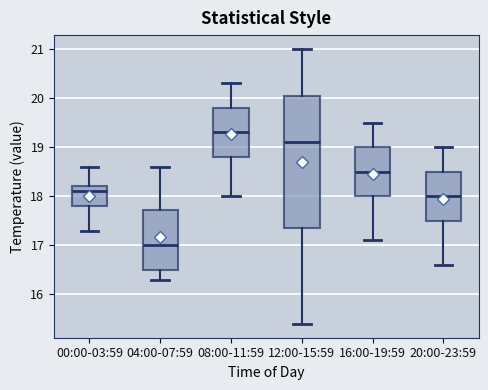

Reading left to right, read every box against the y-axis: the position of its median line, the range the box covers, and the ends of its whiskers. The values are not printed on the chart, so give them approximately, as read against the axis.

00:00-03:59: median 18.1, box 17.8 to 18.2, whiskers 17.3 to 18.6
04:00-07:59: median 17.0, box 16.5 to 17.7, whiskers 16.3 to 18.6
08:00-11:59: median 19.3, box 18.8 to 19.8, whiskers 18.0 to 20.3
12:00-15:59: median 19.1, box 17.4 to 20.1, whiskers 15.4 to 21.0
16:00-19:59: median 18.5, box 18.0 to 19.0, whiskers 17.1 to 19.5
20:00-23:59: median 18.0, box 17.5 to 18.5, whiskers 16.6 to 19.0